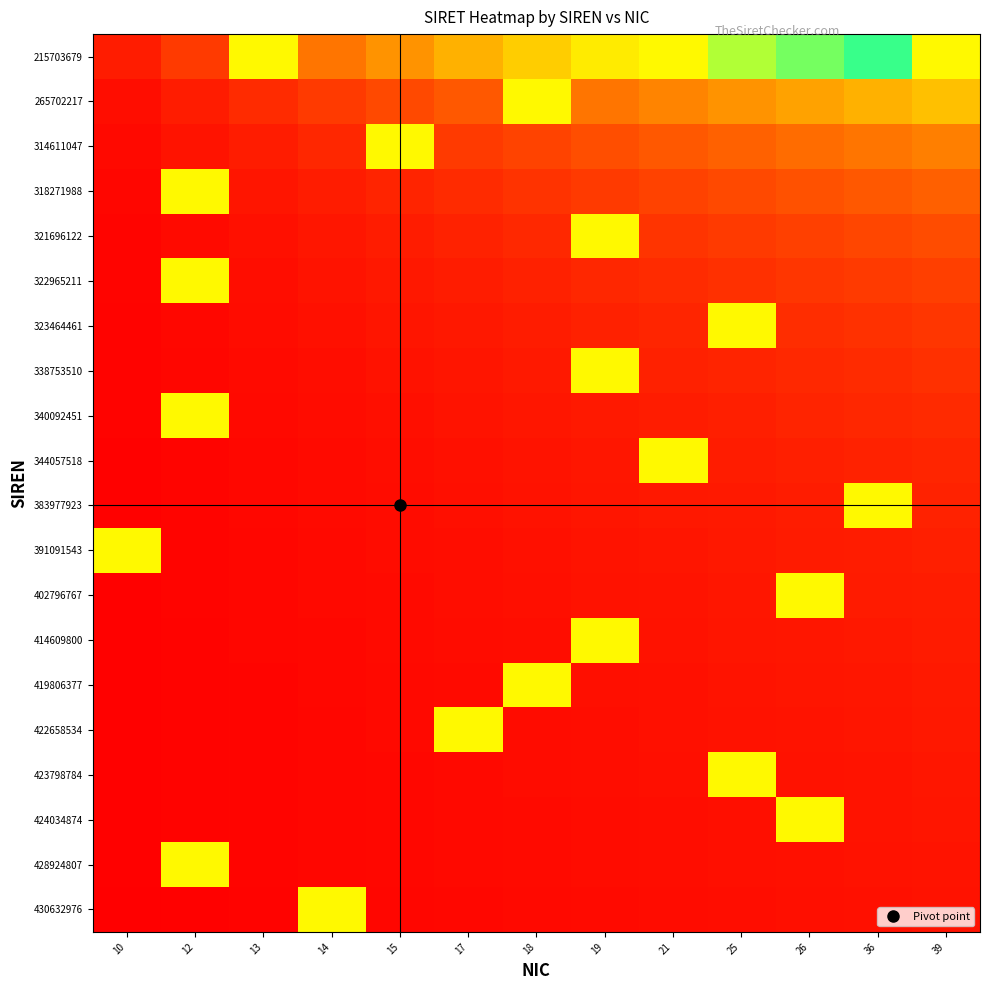

Which has a higher value, 39 or 21?

39